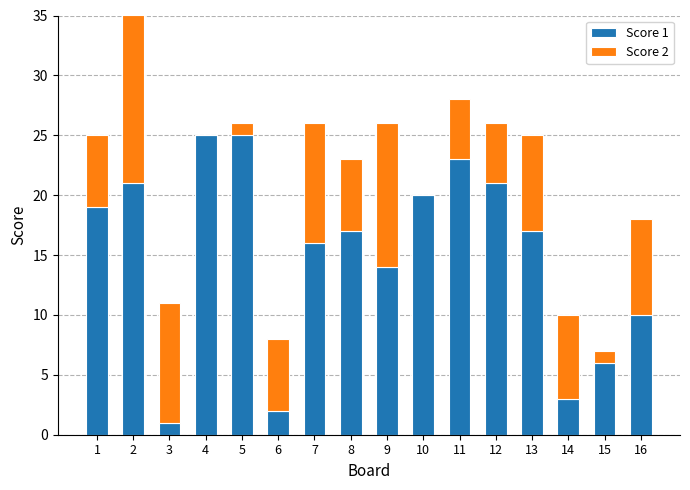

The value of Score 1 at 15 is 6. True or false?

True